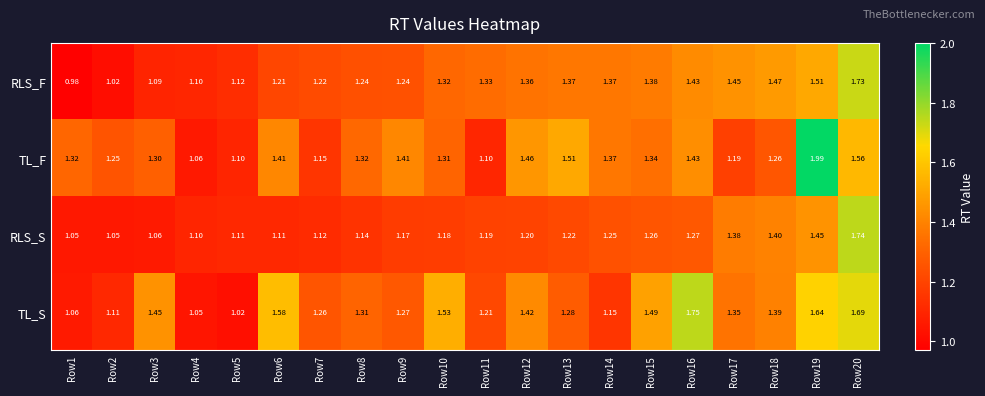

Which series has the largest total across all categories?

TL_S